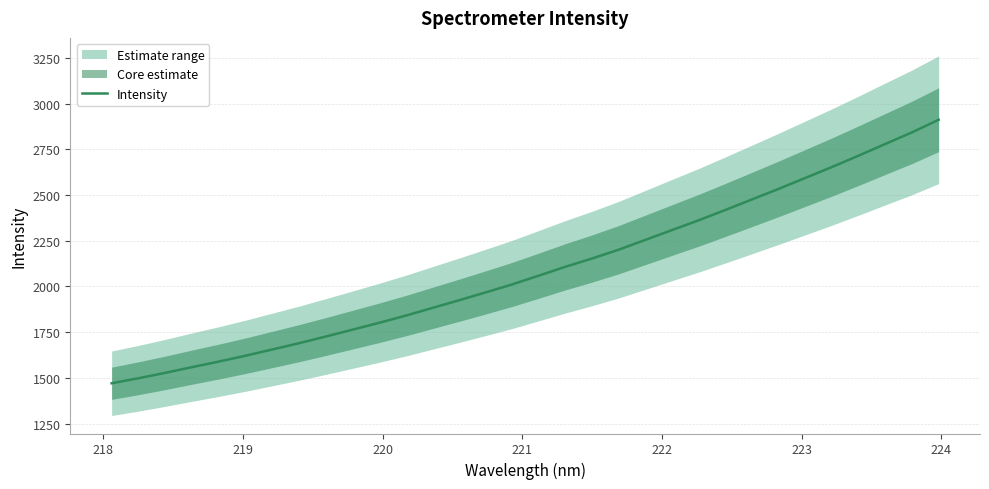

Reading left to right, what are all the values shown in this chart?

1470.4	1497.8	1527.1	1558.3	1588.7	1620.6	1654.7	1689.0	1725.3	1762.8	1800.4	1839.8	1882.0	1923.9	1967.1	2011.0	2059.0	2107.7	2153.0	2201.3	2255.0	2308.8	2362.2	2418.7	2476.3	2534.1	2593.9	2653.6	2716.0	2779.6	2843.1	2912.1